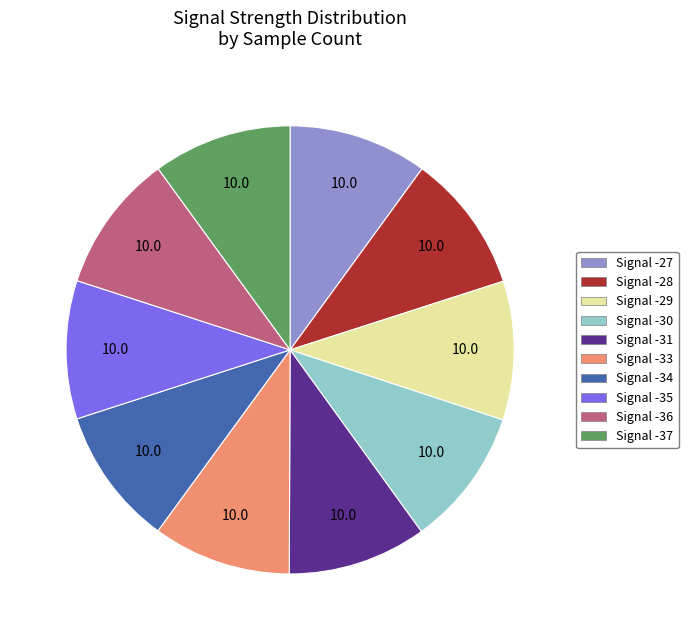

Is there any slice that represents more than half of the pie?

No